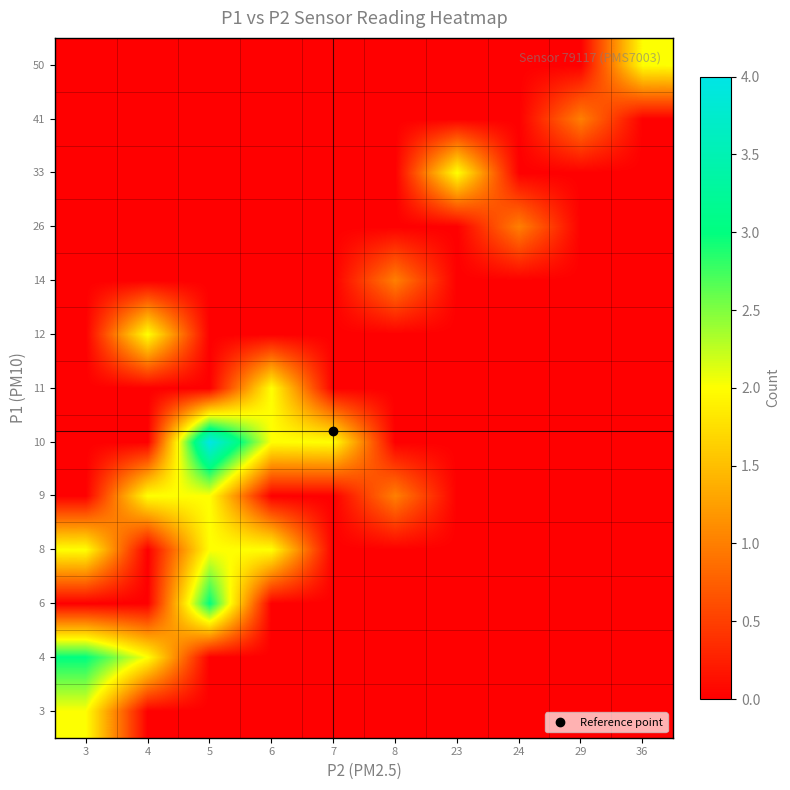

Count the number of data series in this chart.

13